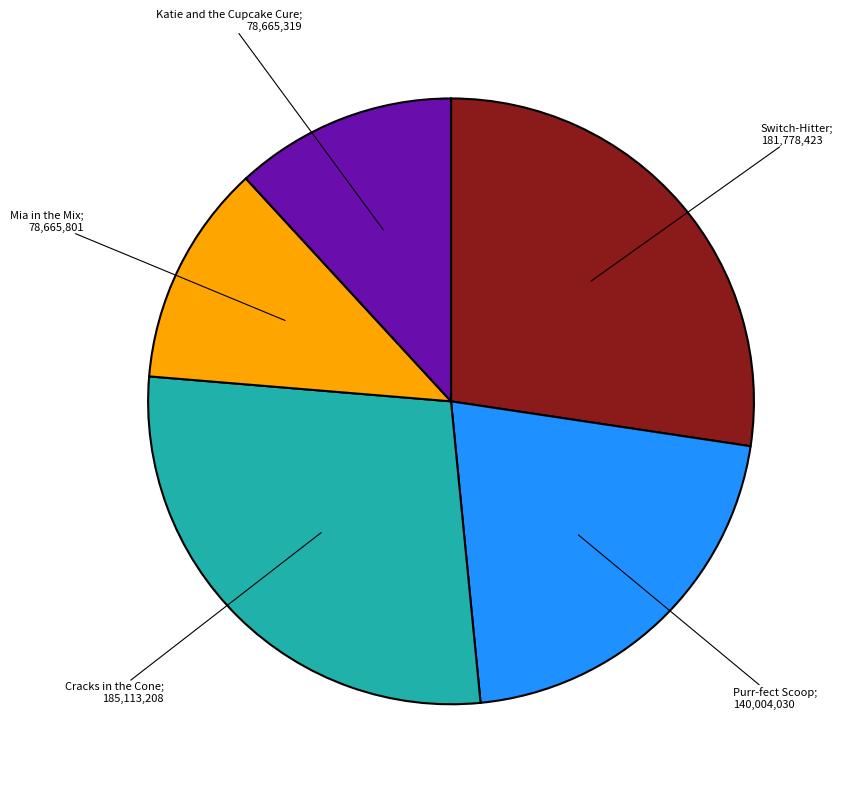

Is there any slice that represents more than half of the pie?

No